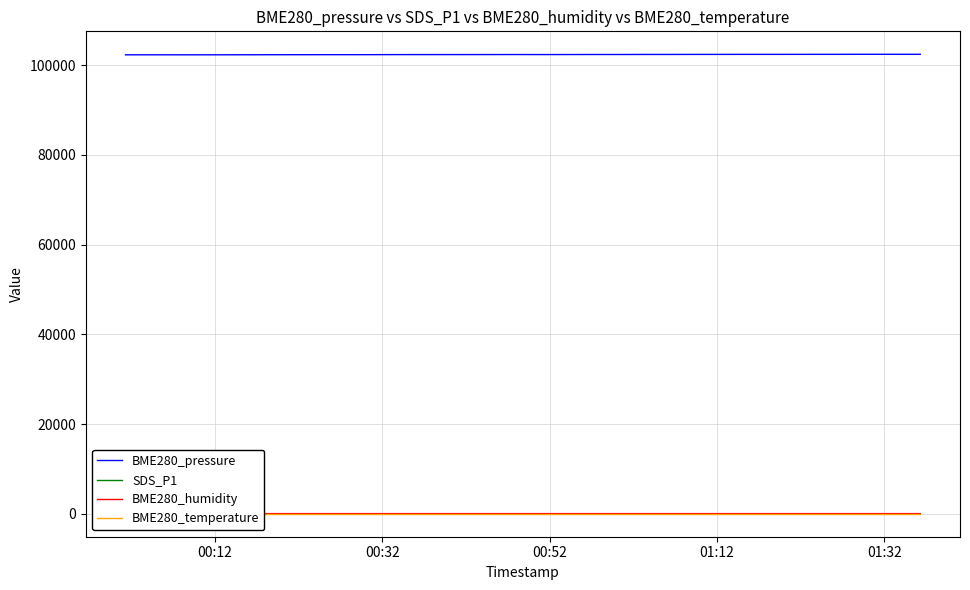

True or false: BME280_humidity and BME280_pressure cross at least once.

False